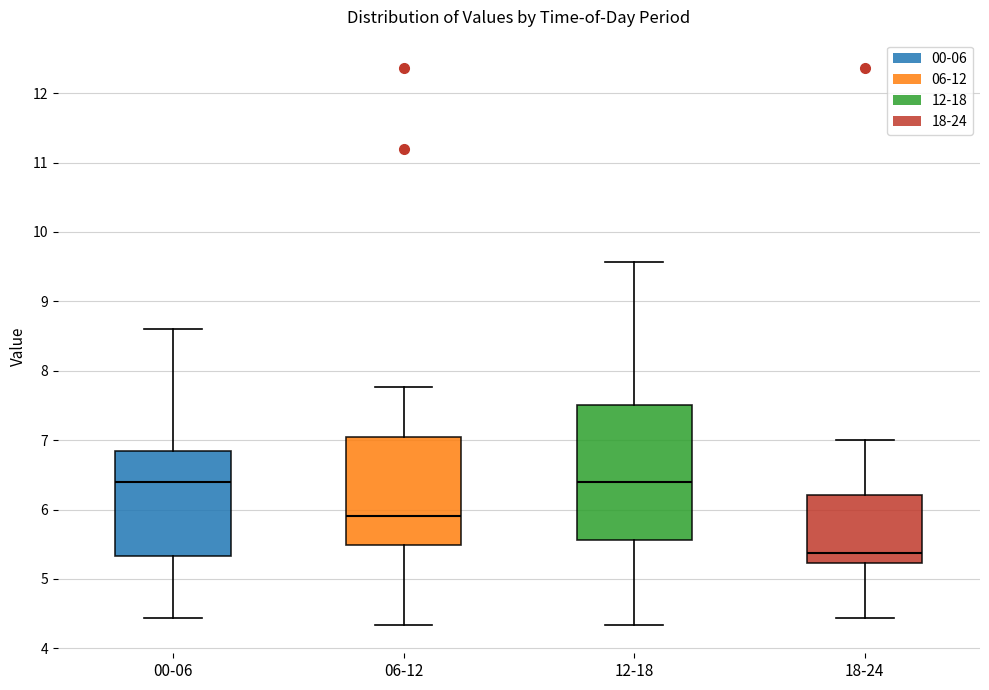

Where does the lower whisker of the box for 18-24 end on the y-axis? The values are not printed on the chart, so give them approximately, as read against the axis.

4.4